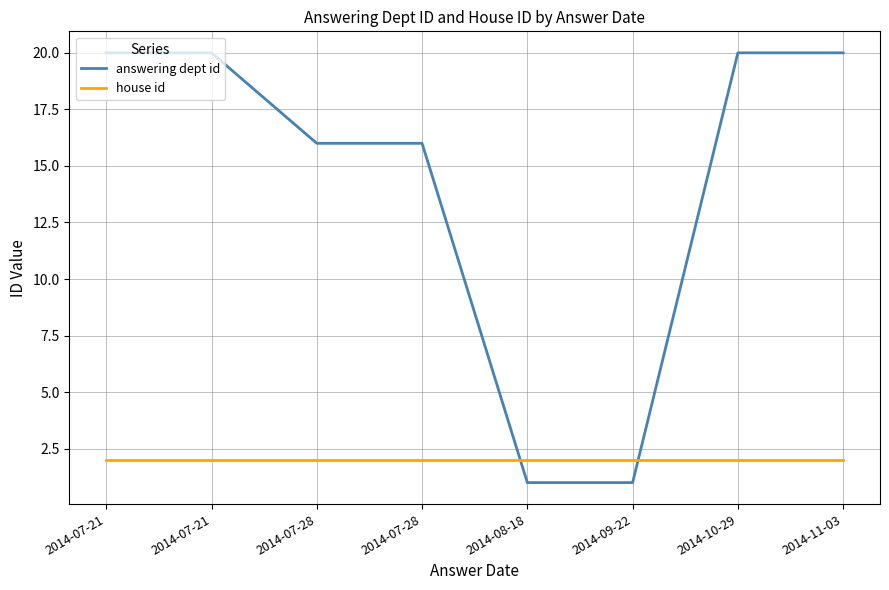

Reading left to right, transcribe all the data shown in this chart.

answering dept id: 2014-07-21=20	2014-07-21=20	2014-07-28=16	2014-07-28=16	2014-08-18=1	2014-09-22=1	2014-10-29=20	2014-11-03=20
house id: 2014-07-21=2	2014-07-21=2	2014-07-28=2	2014-07-28=2	2014-08-18=2	2014-09-22=2	2014-10-29=2	2014-11-03=2